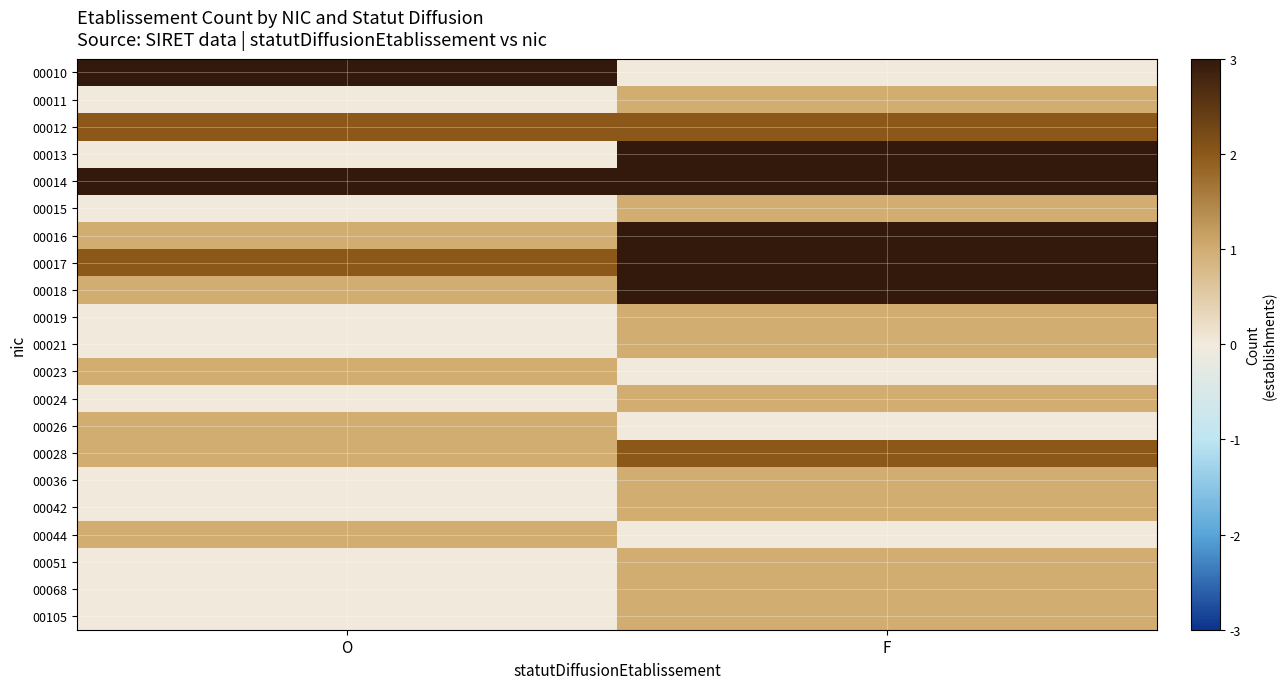

At which category is the sum across all series the highest?

F